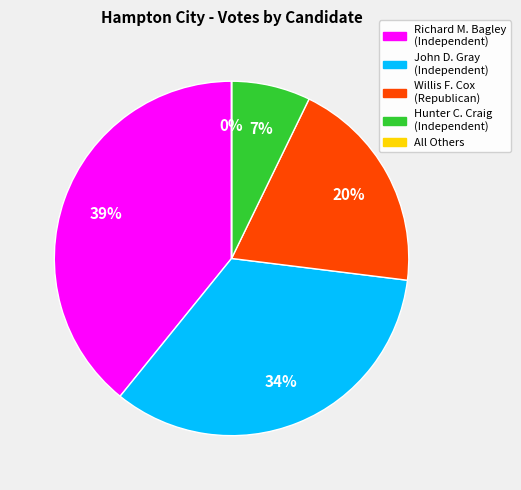

To the nearest percent, what is the average slice percentage?

20%